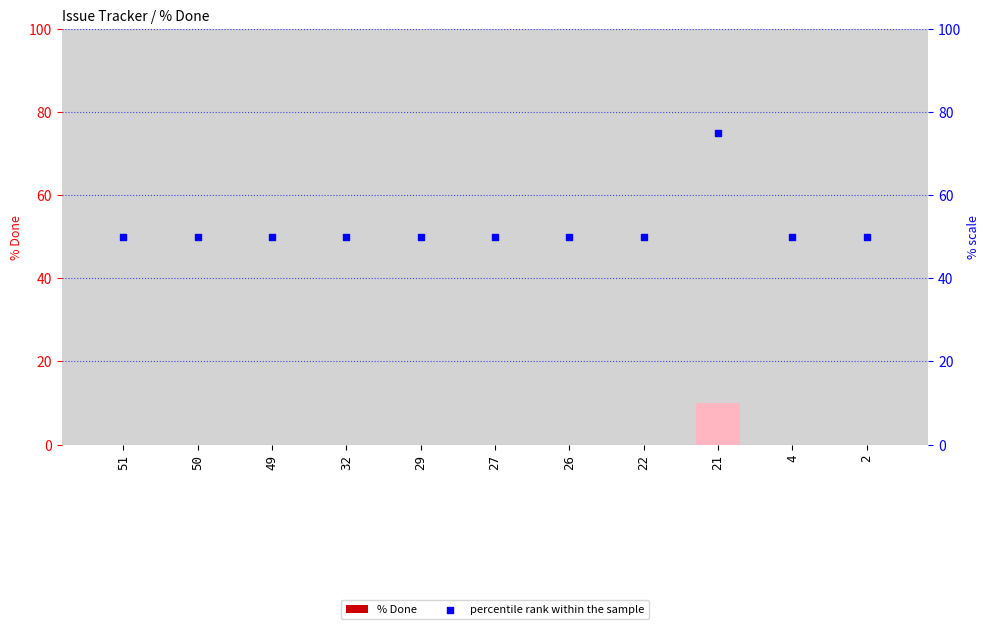

Which series contains the lowest Y value?

% Done